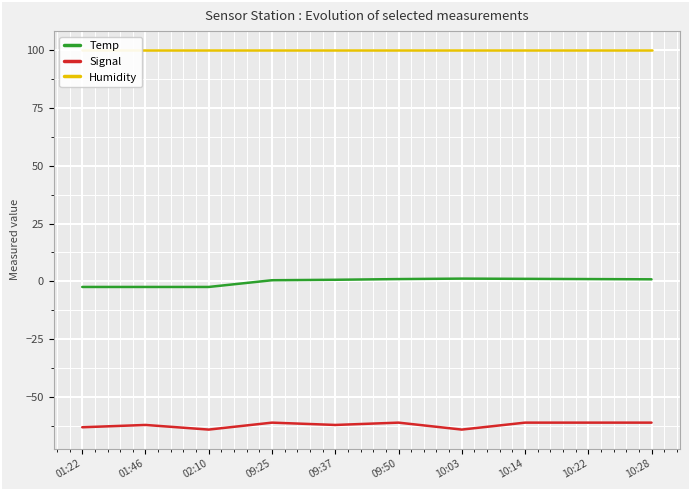

What is the label of the 1st point from the left?

01:22